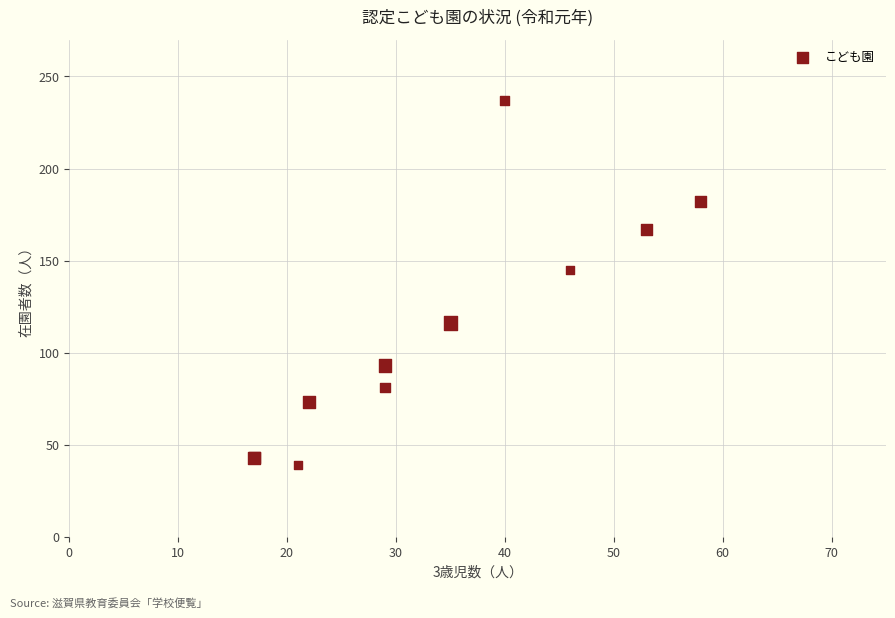

What Y value in the scatter plot is closest to 138?

145